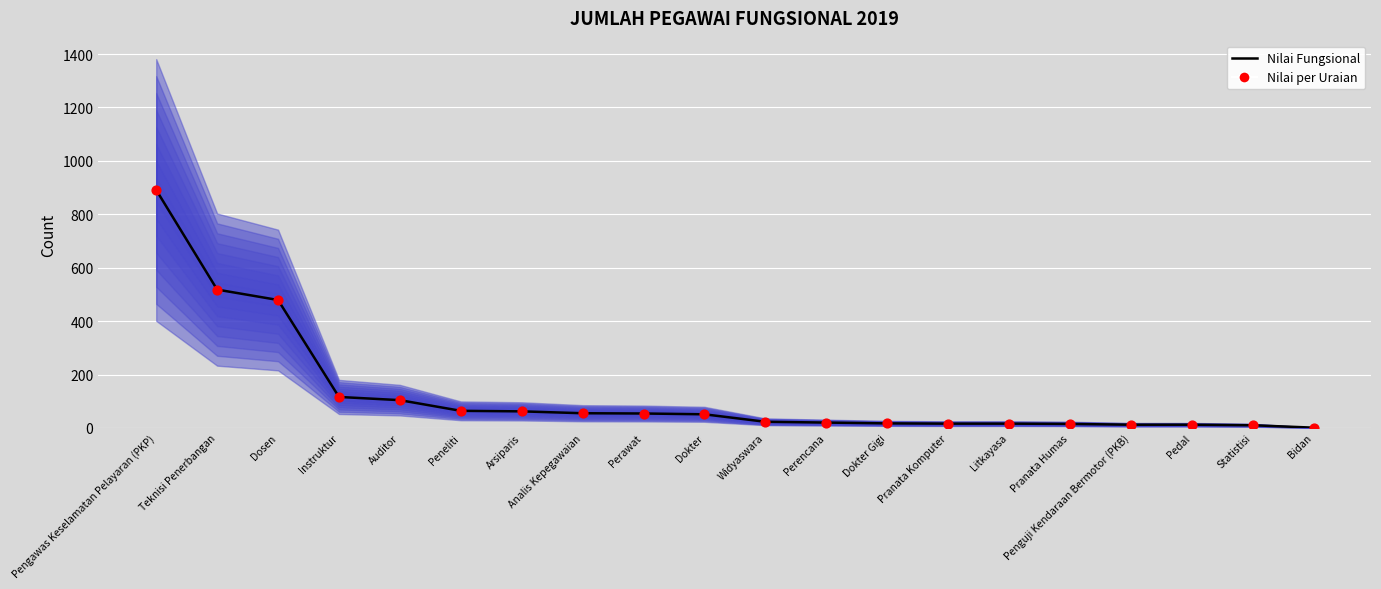

At which category is the sum across all series the highest?

Pengawas Keselamatan Pelayaran (PKP)